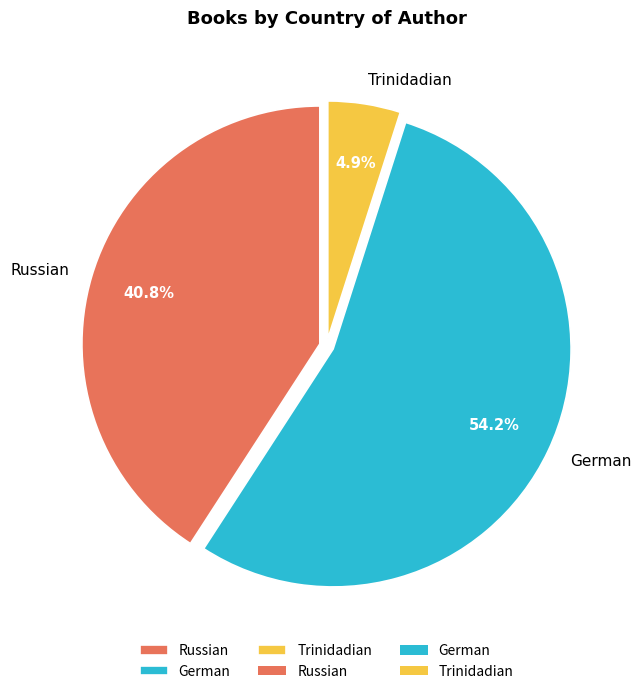

Which slice is the largest?

German